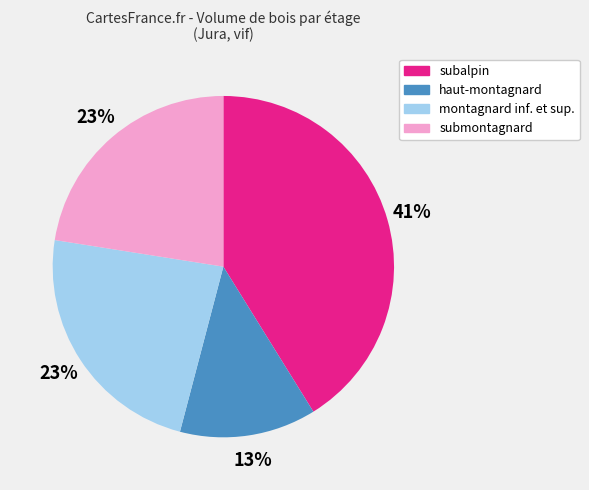

To the nearest percent, what is the average slice percentage?

25%